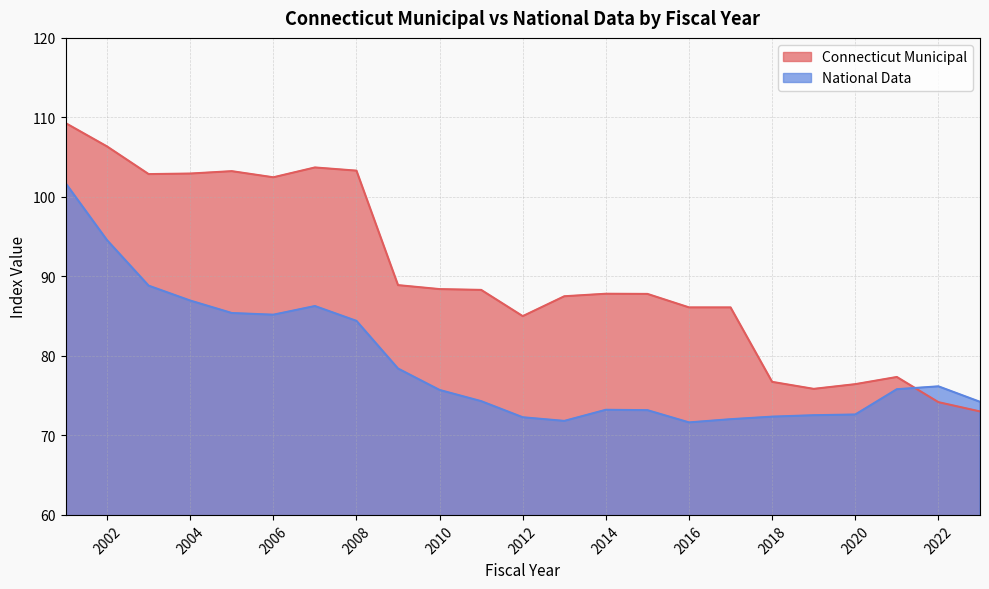

At 2007, list the series in order from largest to smallest.

Connecticut Municipal, National Data